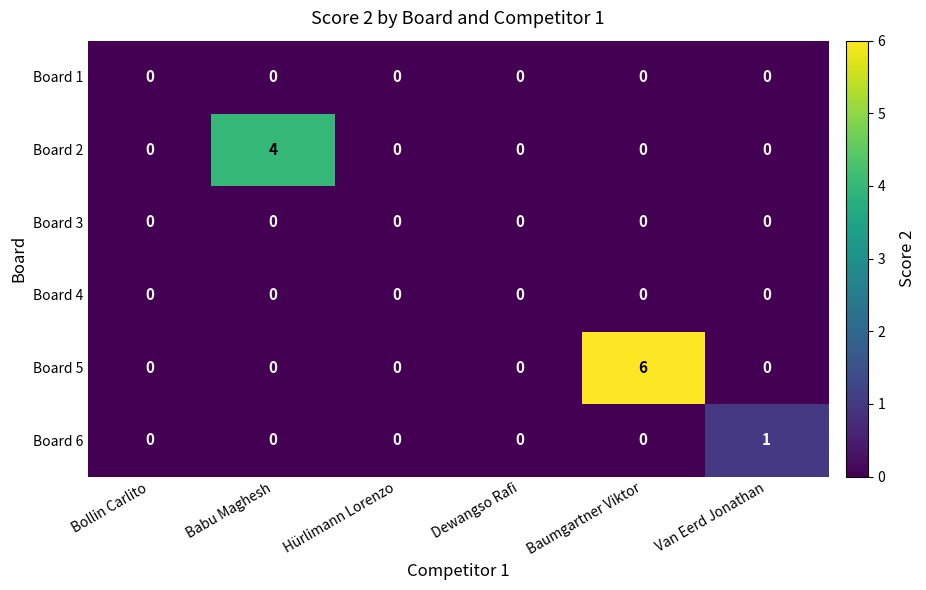

Which series has the largest total across all categories?

Board 5